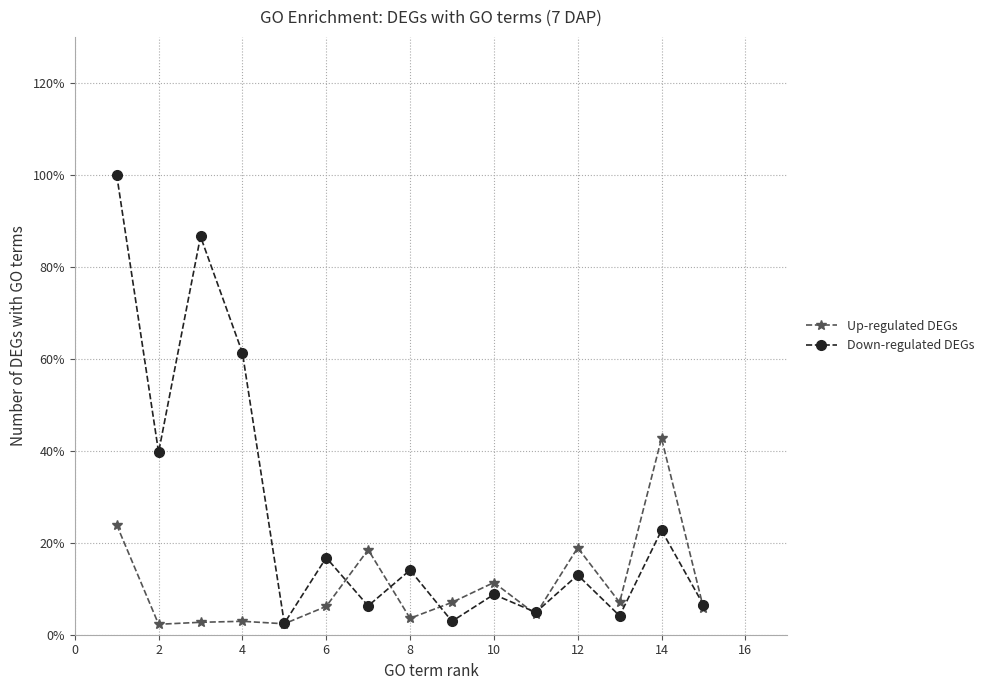

Rank the series by their average value, from lowest to highest.

Up-regulated DEGs, Down-regulated DEGs